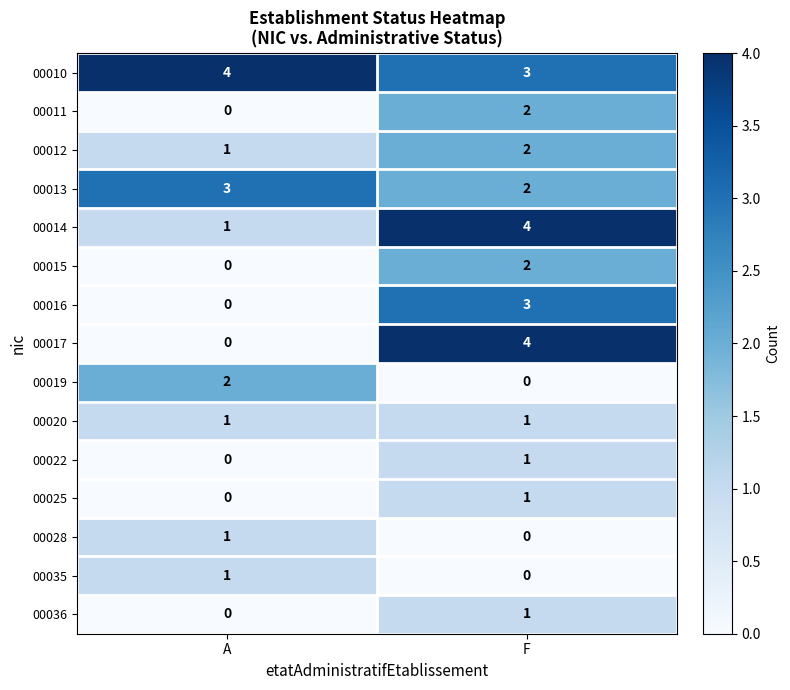

List the labels in order of 00017 value, smallest first.

A, F